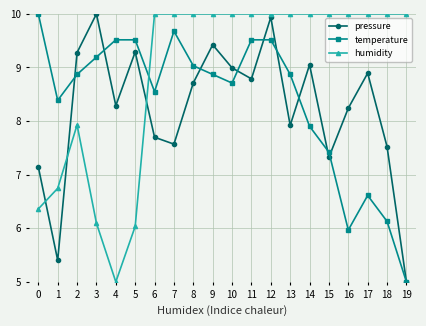

True or false: humidity and pressure cross at least once.

True